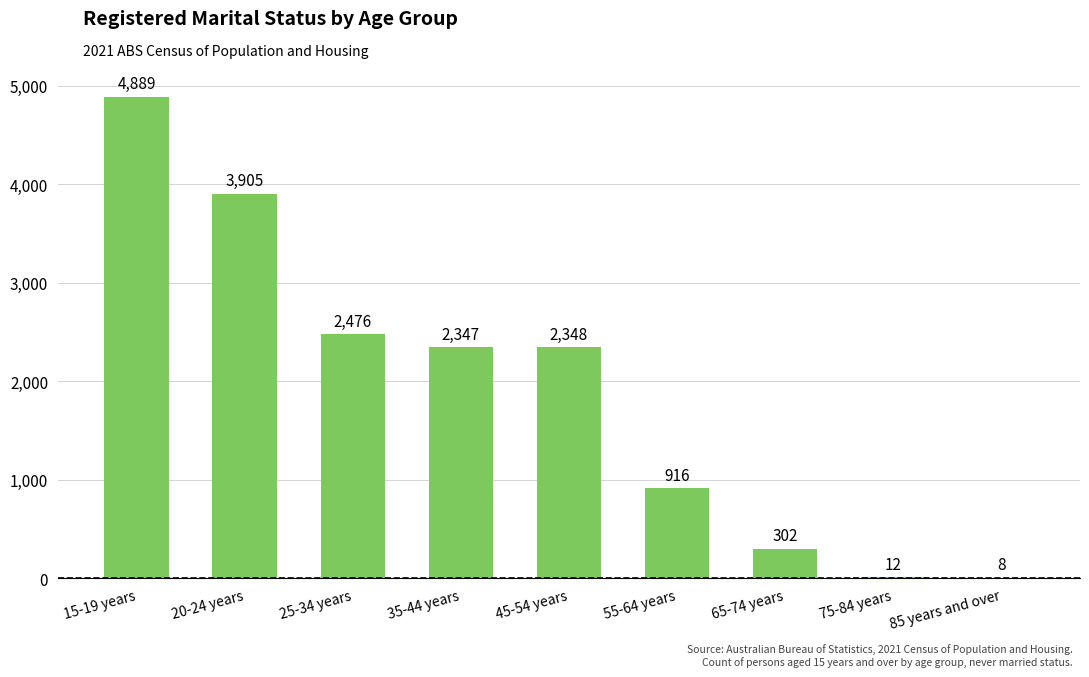

At which label does the data first exceed 2347?

15-19 years